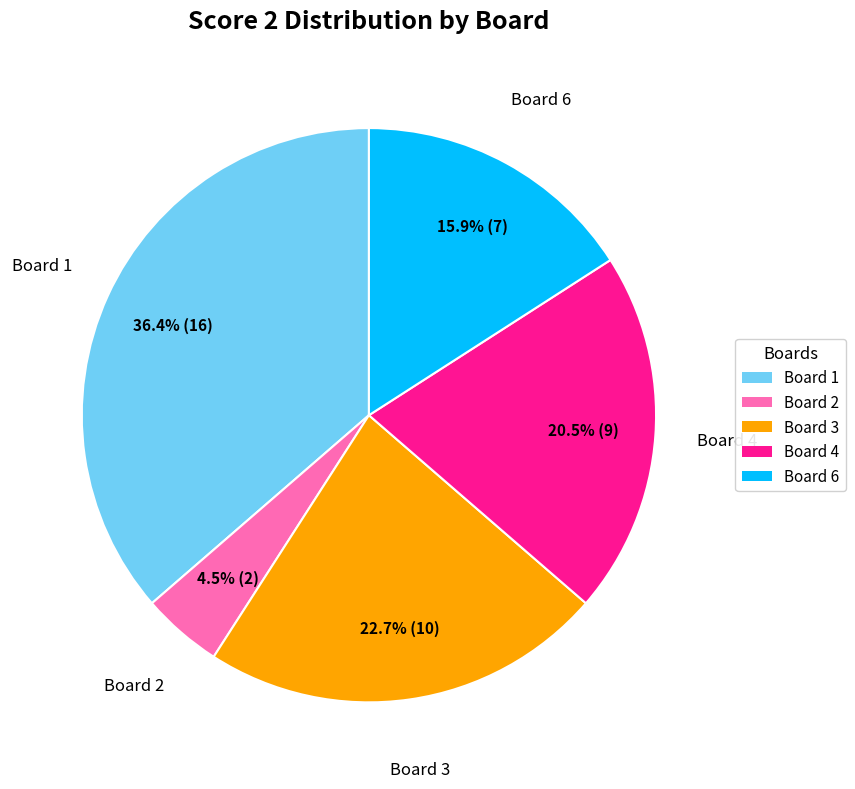

To the nearest percent, what is the average slice percentage?

20%